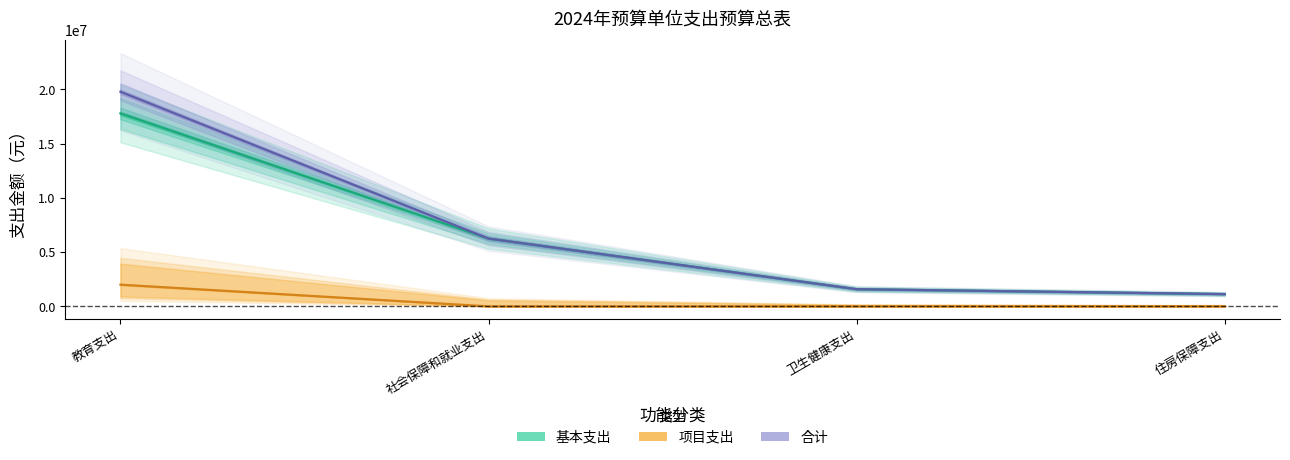

The 基本支出 series shows 25045951.1 at 教育支出. True or false?

False